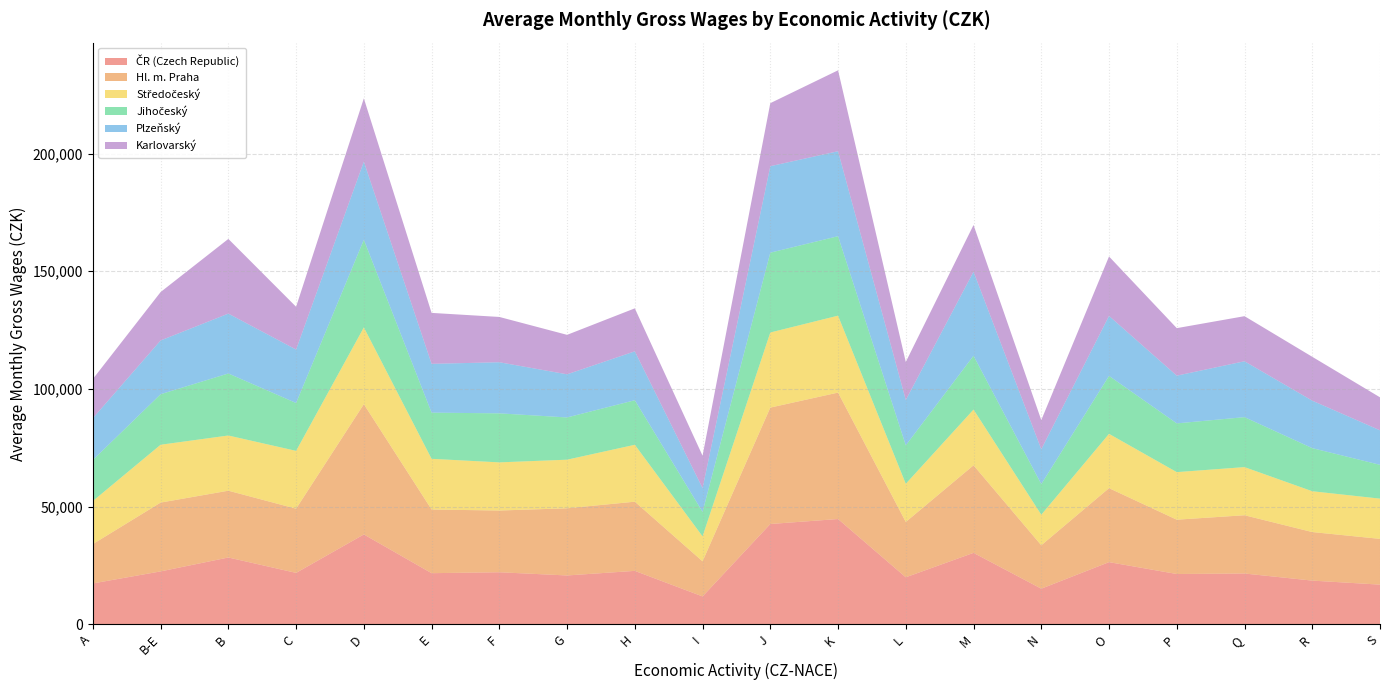

Reading left to right, transcribe all the data shown in this chart.

ČR (Czech Republic): 17321	22433	28341	21801	38141	21679	22069	20705	22656	11791	42579	44698	19934	30311	15089	26368	21325	21537	18518	16811
Hl. m. Praha: 16725	29249	28388	27277	55377	27054	26239	28546	29404	14922	49477	53737	23507	37219	18442	31445	23083	24763	20636	19443
Středočeský: 18306	24589	23468	24592	32621	21554	20468	20666	24197	10606	31930	32702	16231	23698	12991	23089	20222	20461	17352	17110
Jihočeský: 17437	21473	26366	20338	37240	19627	20836	17952	18925	10416	33923	33774	16340	22862	13023	24634	20712	21234	18322	14367
Plzeňský: 17780	22852	25448	22722	33240	20745	21727	18334	20792	10120	36760	36117	19281	35726	14810	25492	20292	23759	20183	14676
Karlovarský: 16647	20572	31744	18179	26882	21649	19248	16775	18267	13749	26787	34394	16157	19861	12389	25258	20190	19164	18636	14018